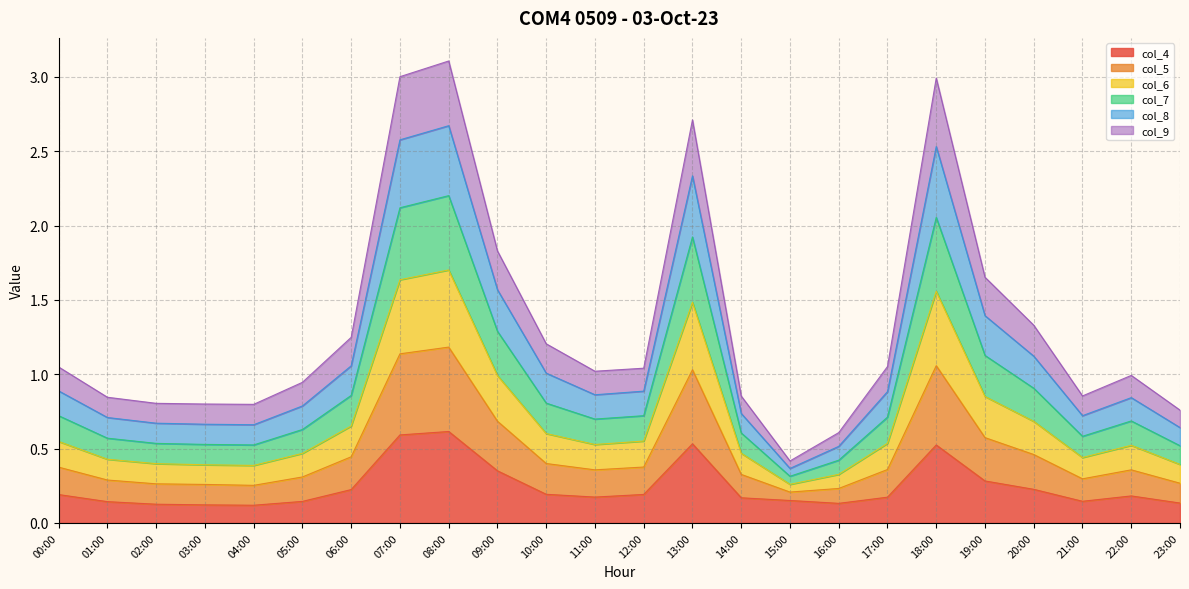

What is the maximum value for col_4?

0.6